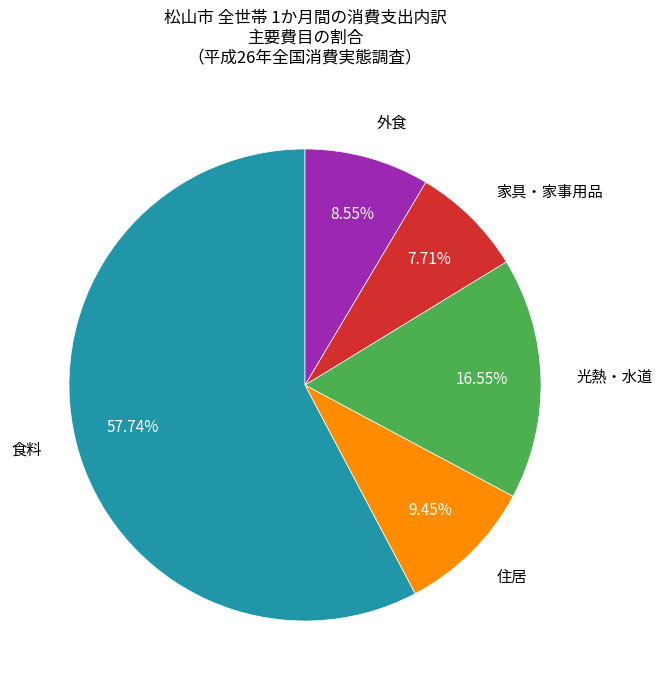

Does any single category account for the majority?

Yes